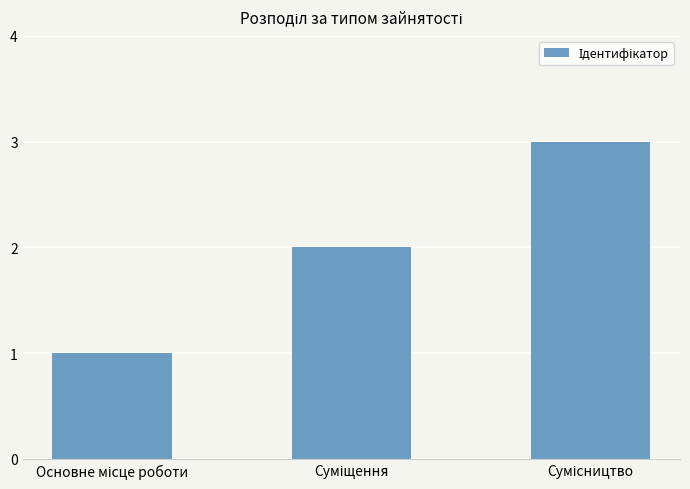

How many values are between 1 and 3?

3